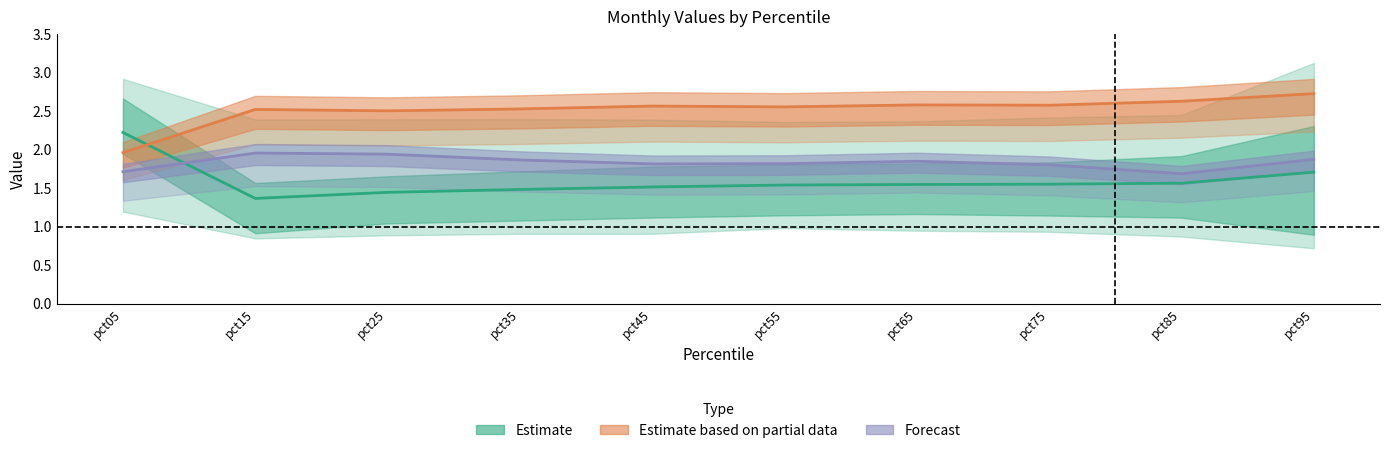

What are all the series names shown in the legend?

Estimate, Estimate based on partial data, Forecast